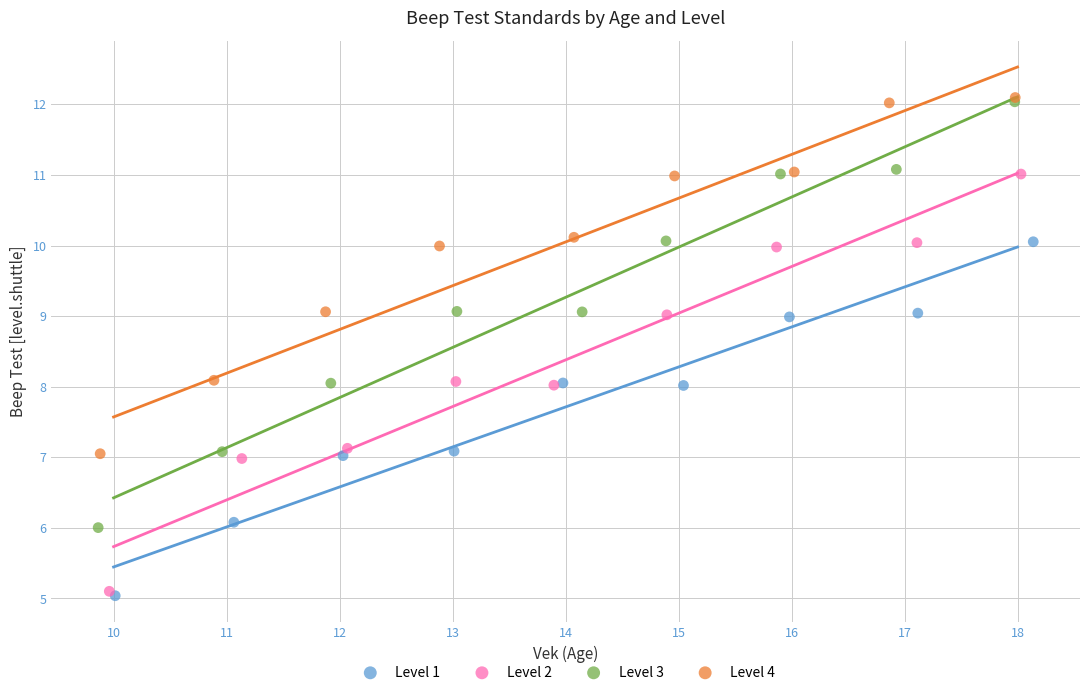

Which series has the widest spread of Y values?

Level 3